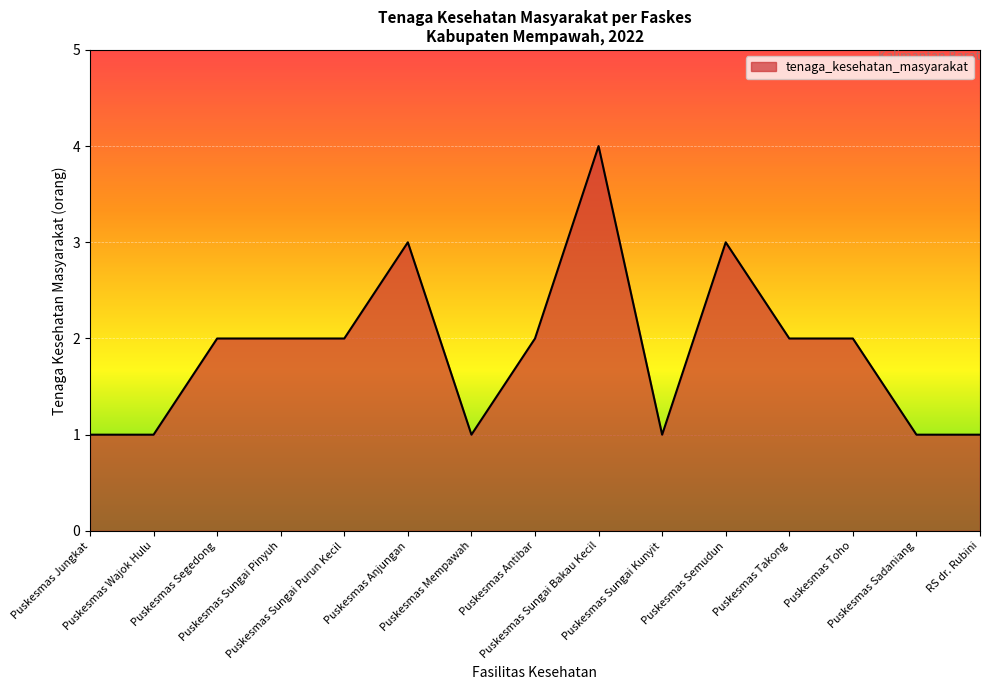

What is the maximum value shown in the chart?

4